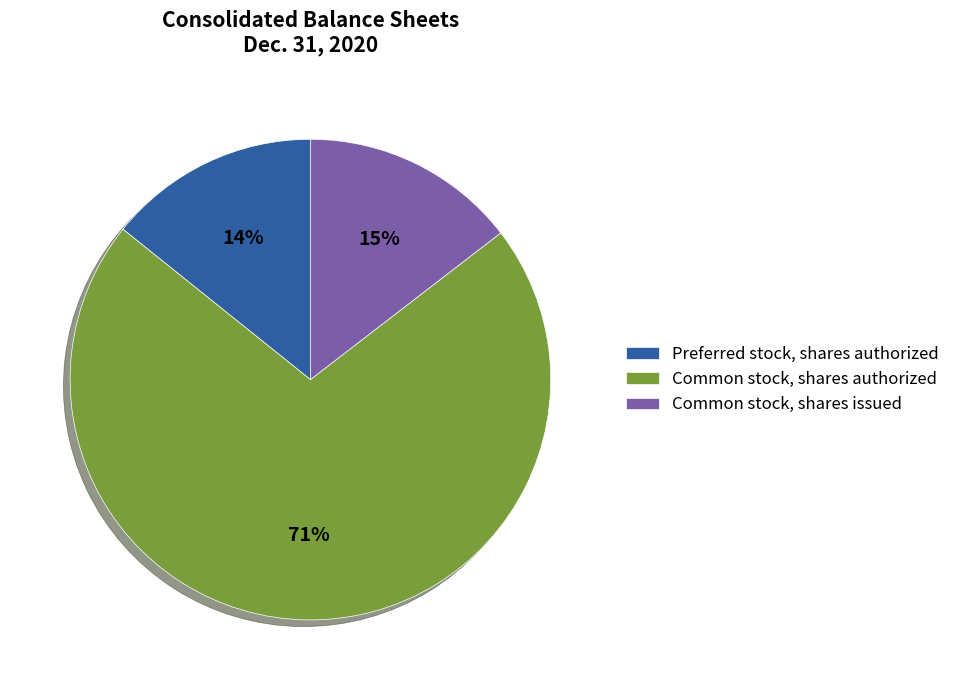

To the nearest percent, what is the difference between the largest and smallest slice percentages?

57%